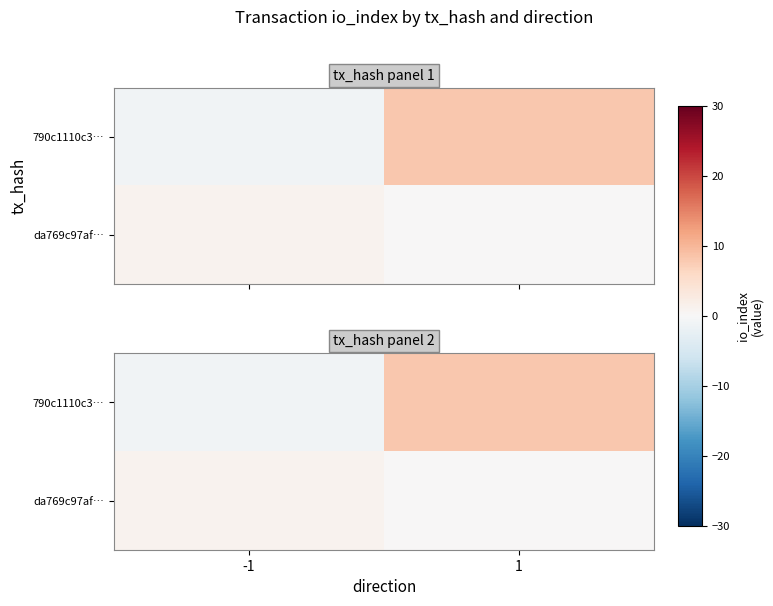

Rank the series by their average value, from lowest to highest.

da769c97af…, 790c1110c3…